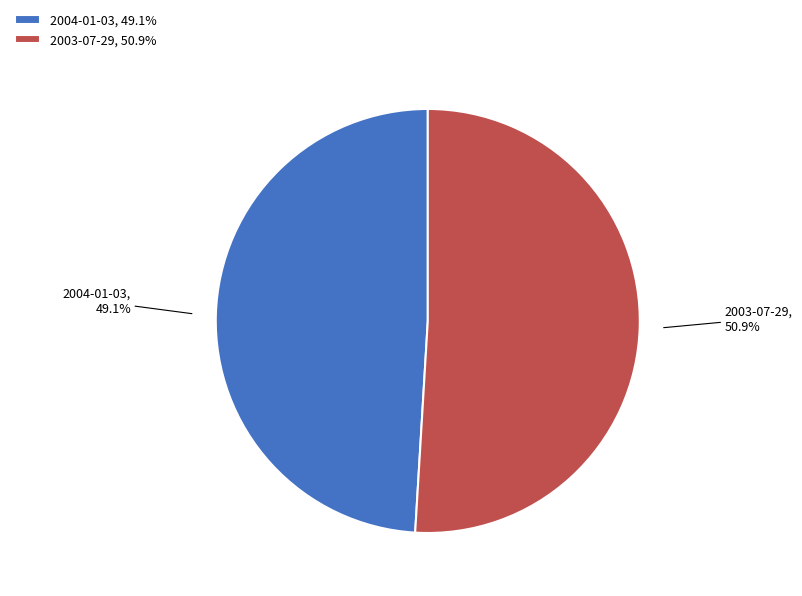

To the nearest percent, what percentage of the pie is 2004-01-03?

49%